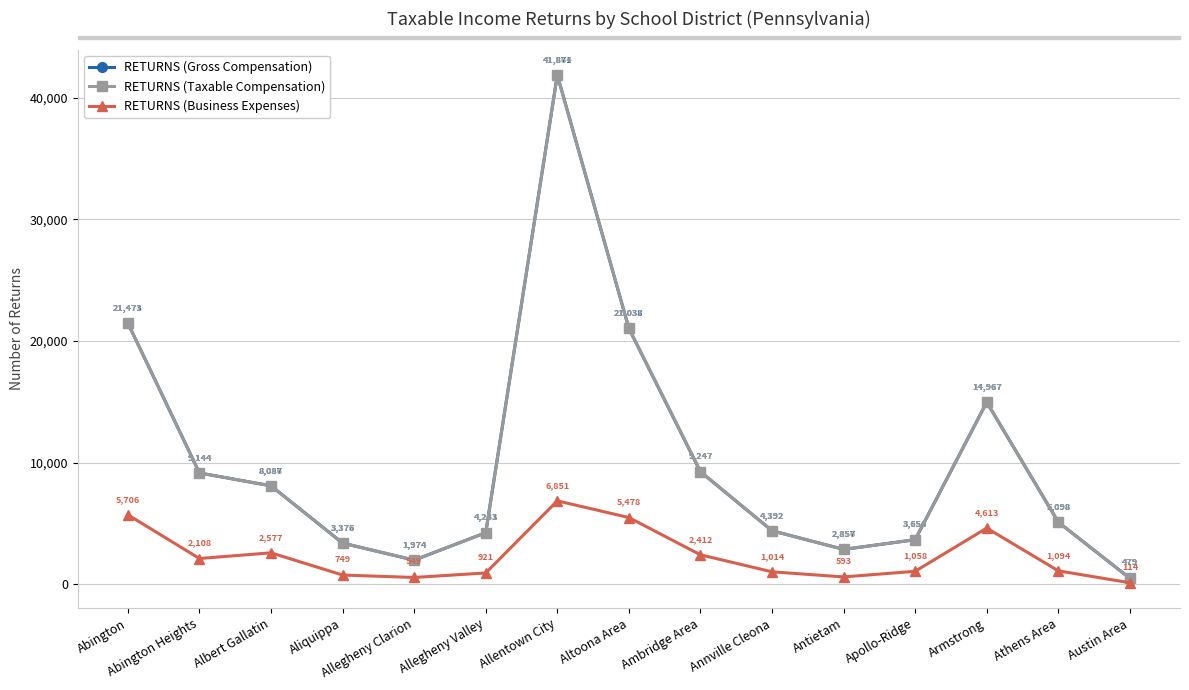

How many lines are shown in the chart?

3